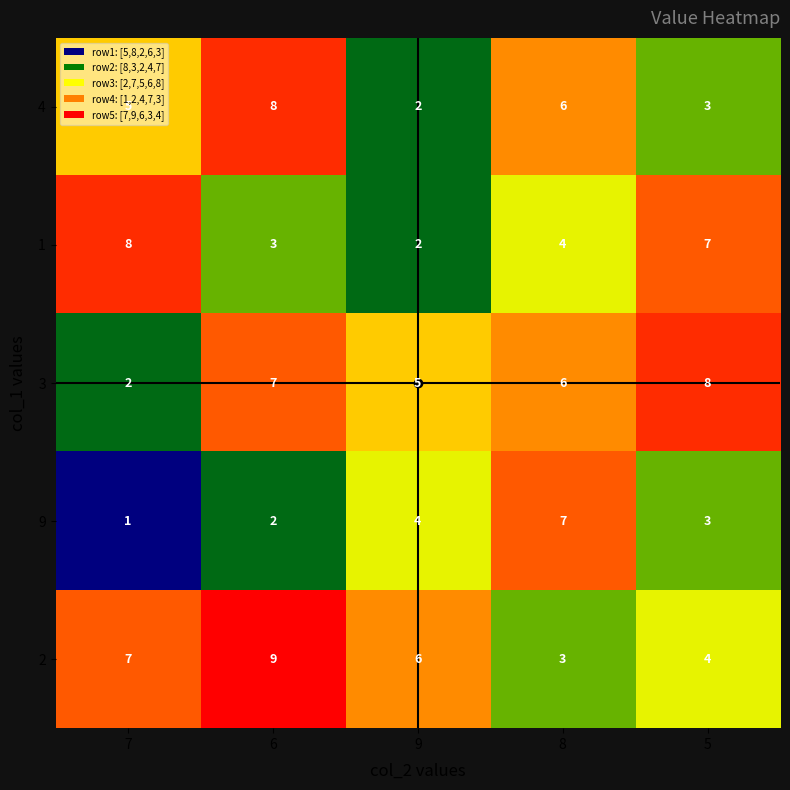

Count the number of data series in this chart.

5